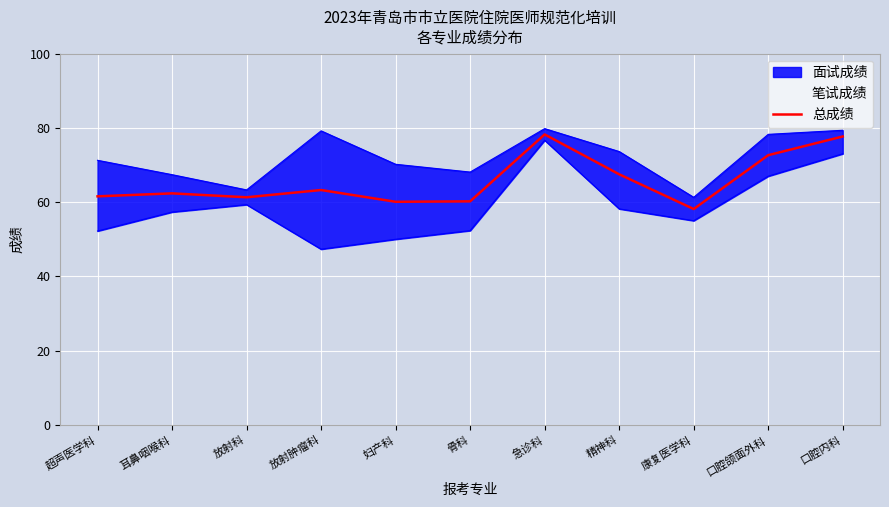

True or false: there are more than 1 points higher than both neighbors.

True